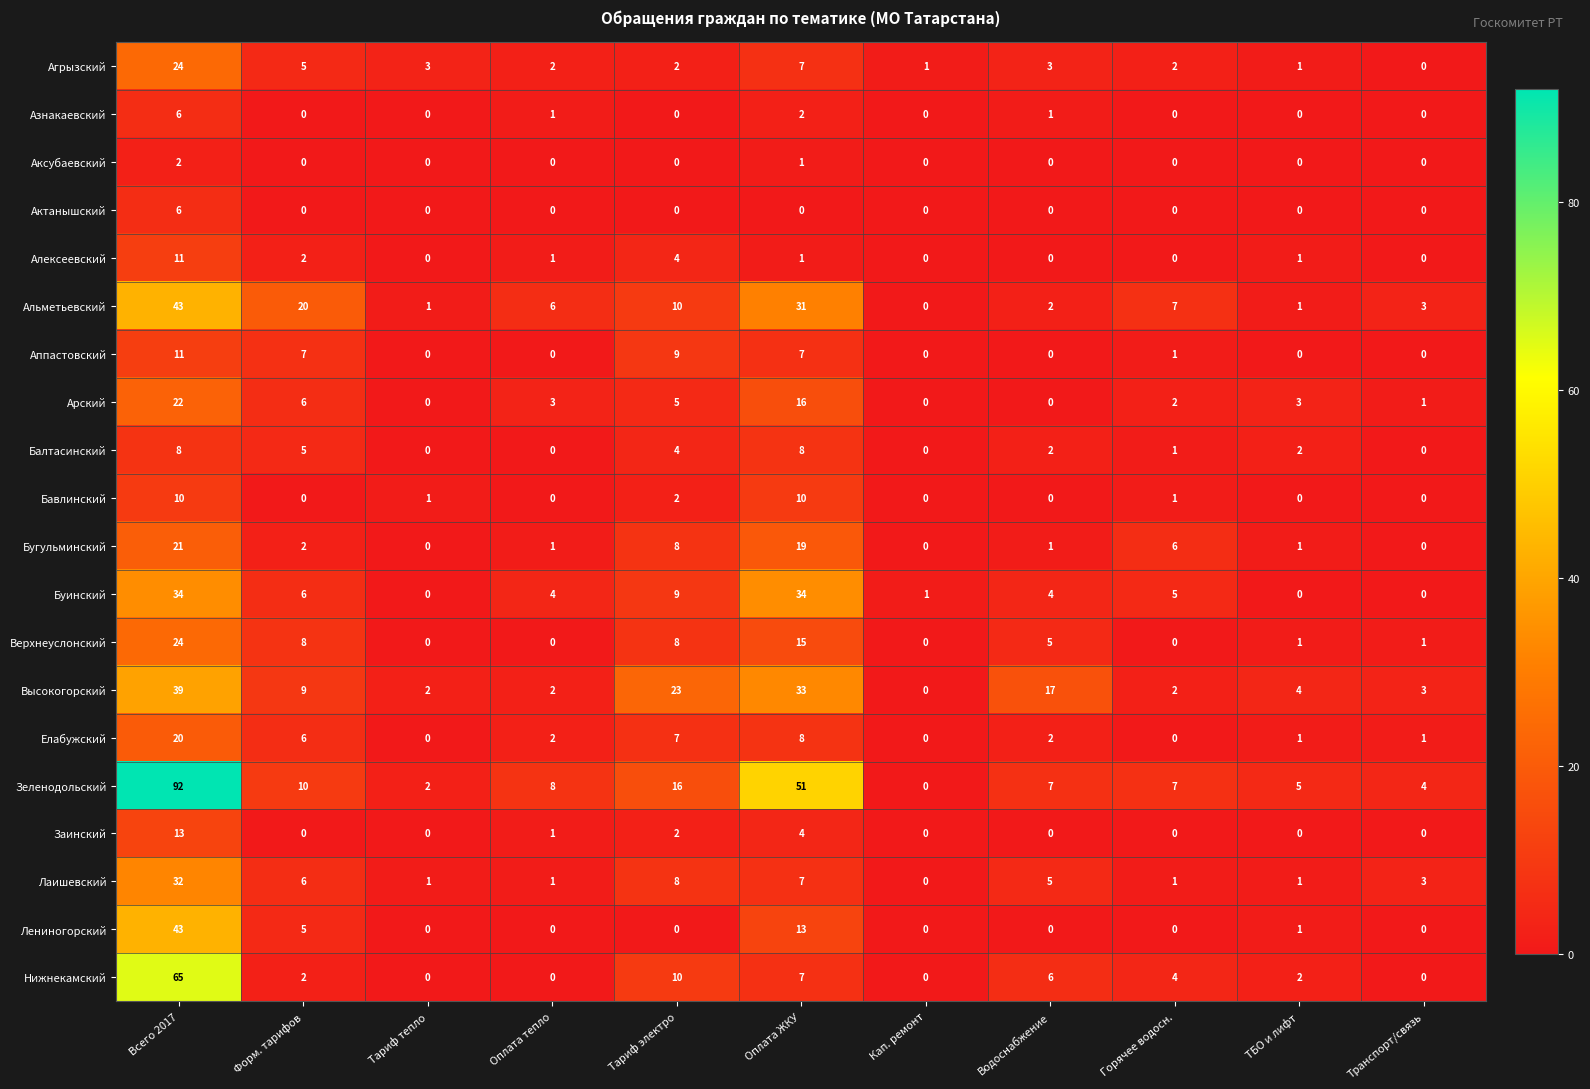

What is the total value across all series at Всего 2017?

526